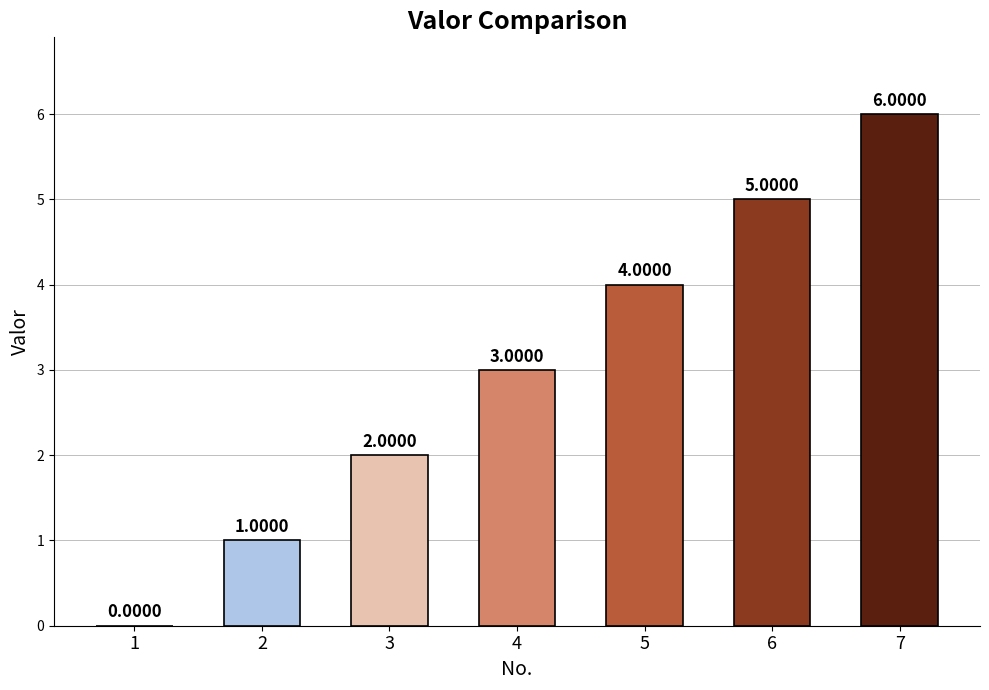

How many positive values are there?

6